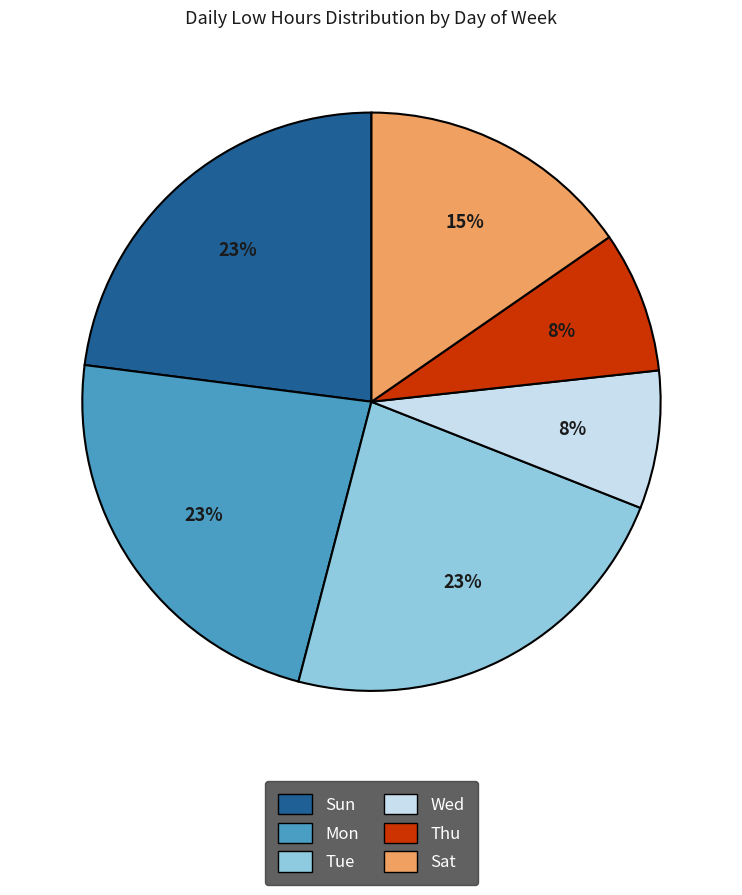

Does any single category account for the majority?

No